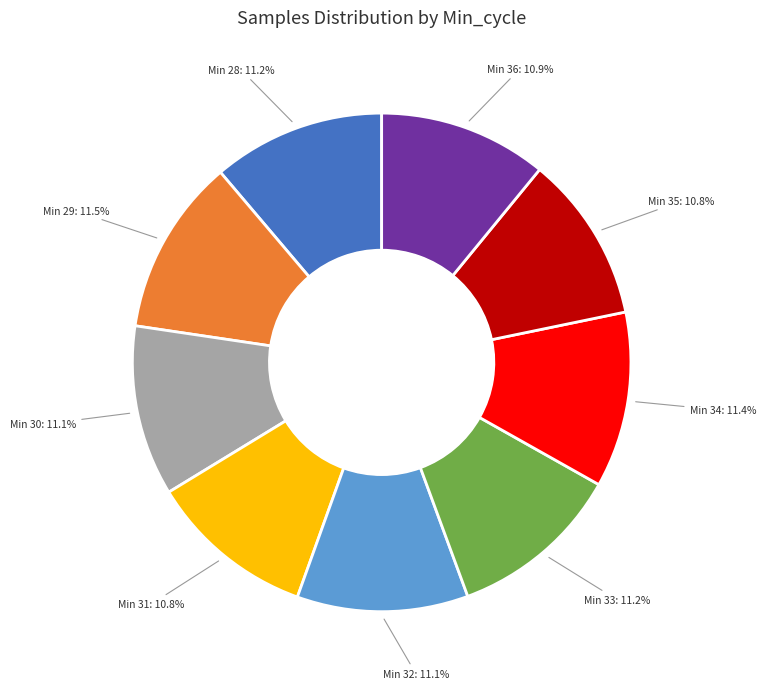

How many slices are in this pie chart?

9